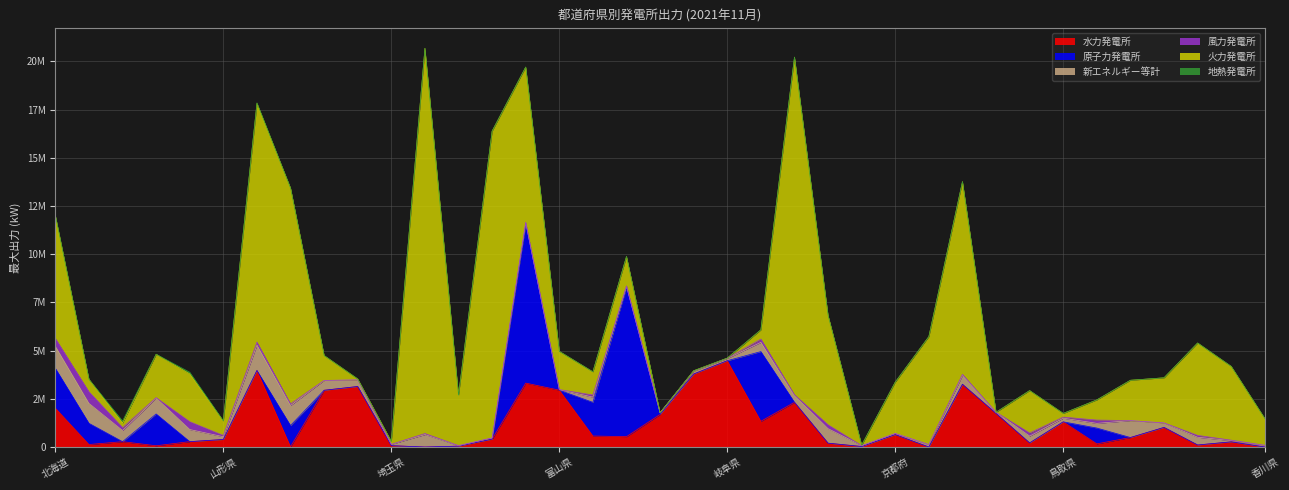

Which series has the largest total across all categories?

火力発電所